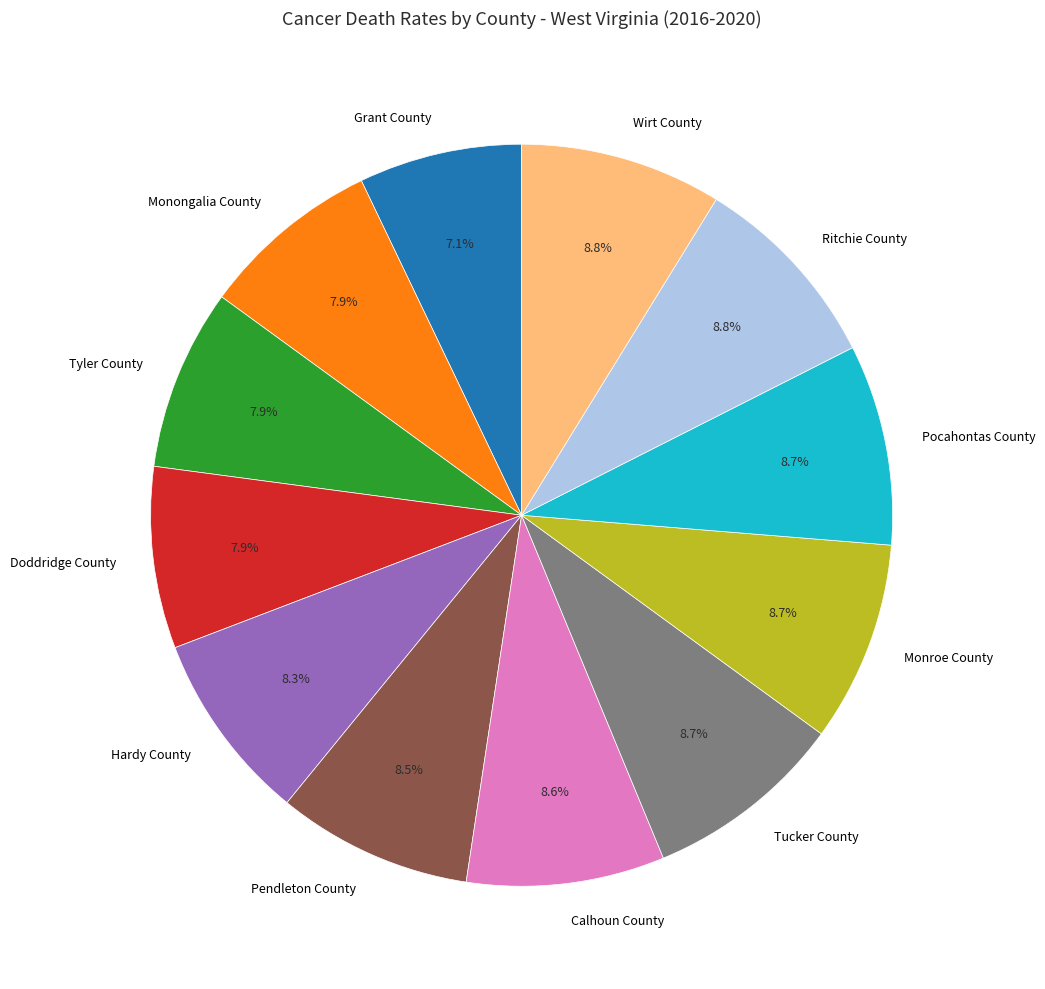

Which slice is the smallest?

Grant County